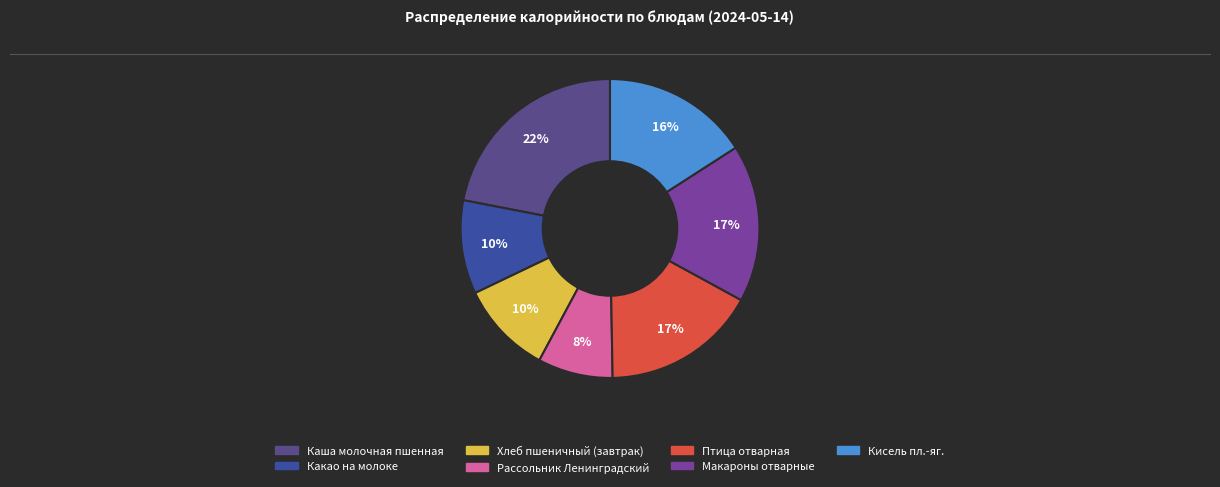

What is the total percentage of Какао на молоке and Птица отварная?

26.9%